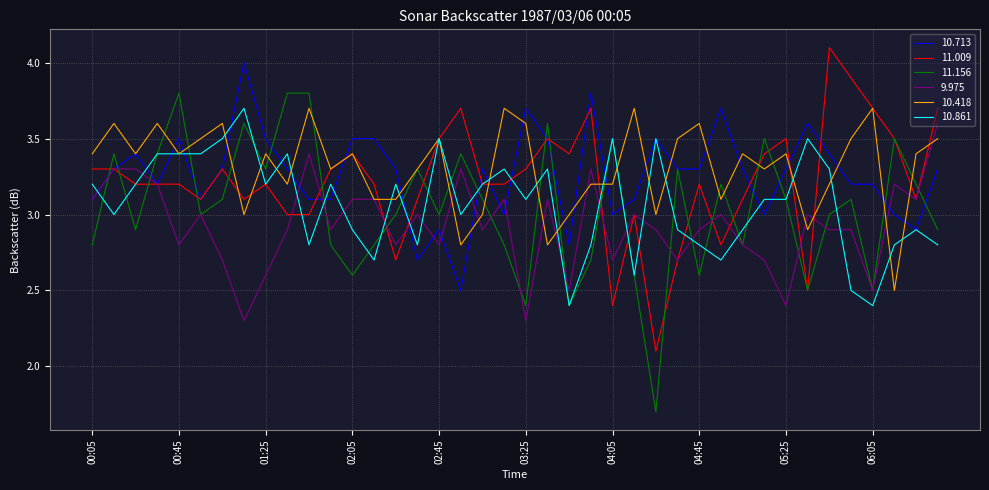

What is the minimum value for 10.861?

2.4